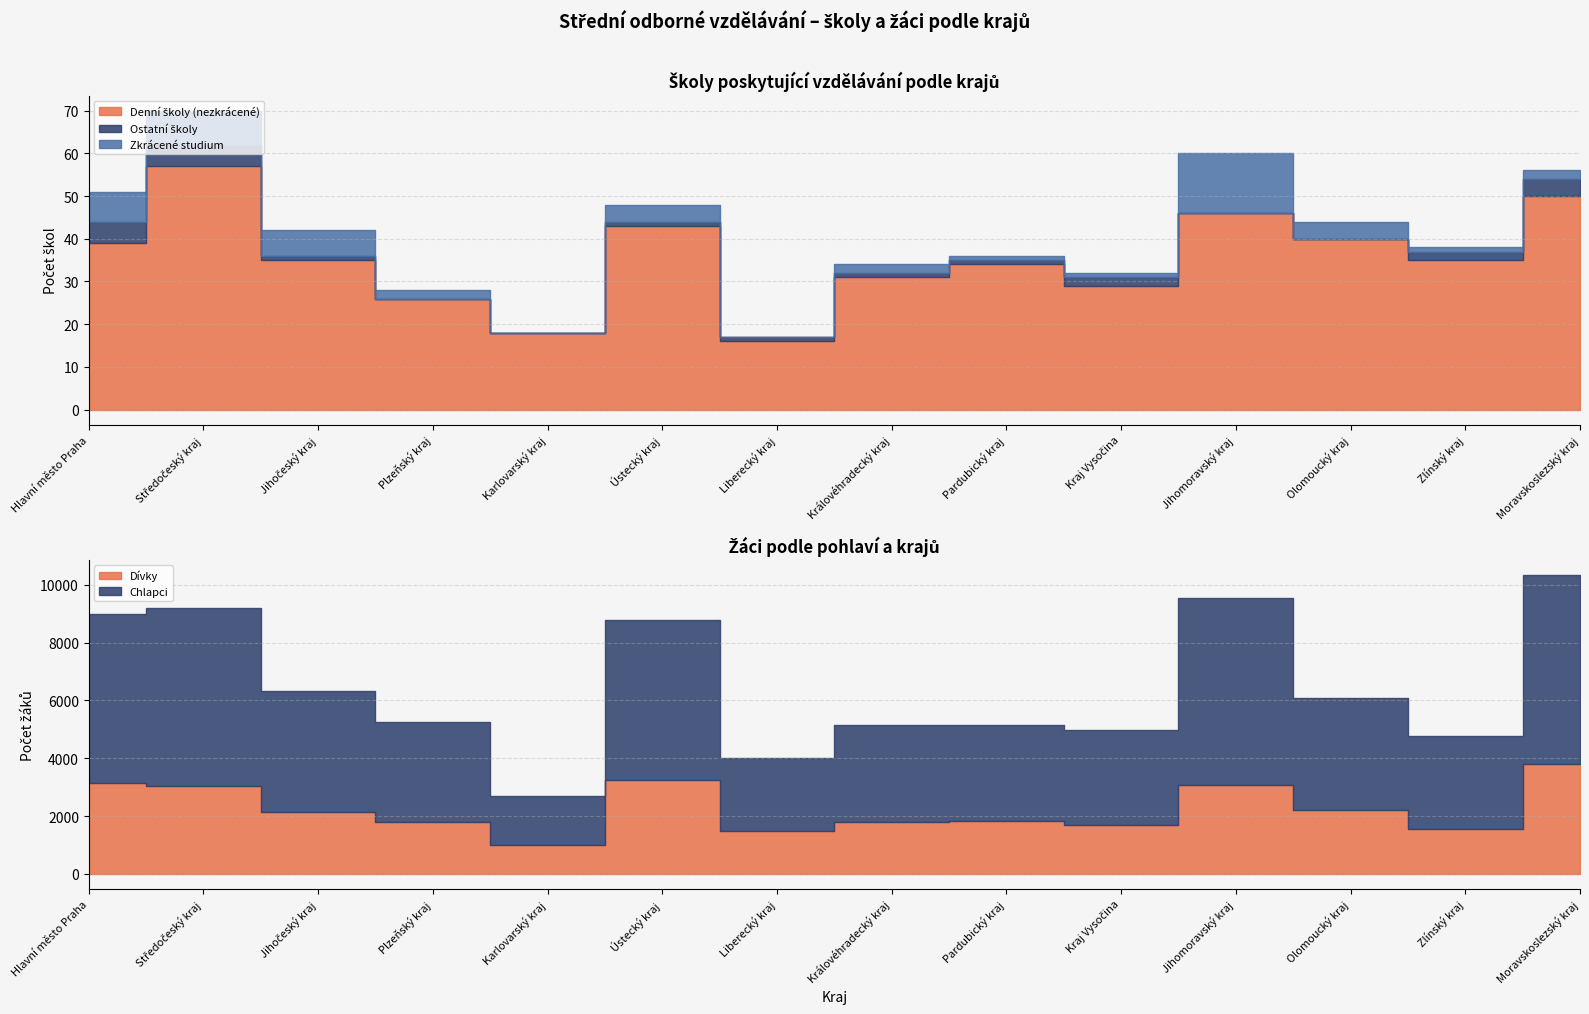

What is the approximate value of Chlapci at Hlavní město Praha?

5858